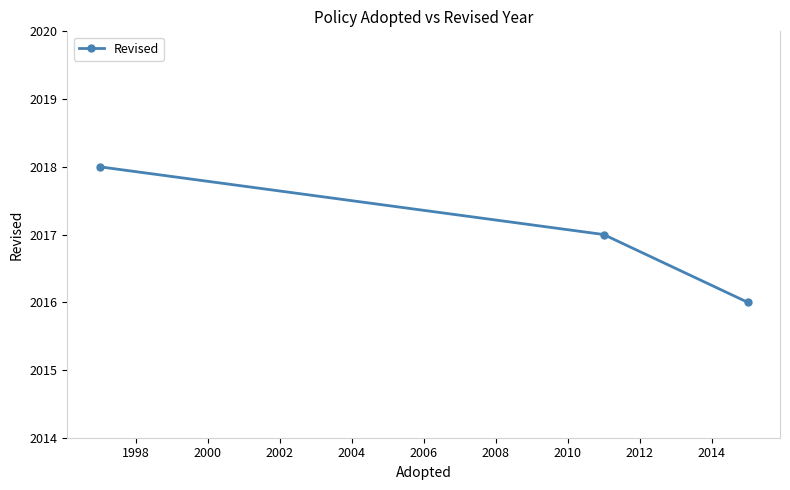

What is the sum of all values?

6051